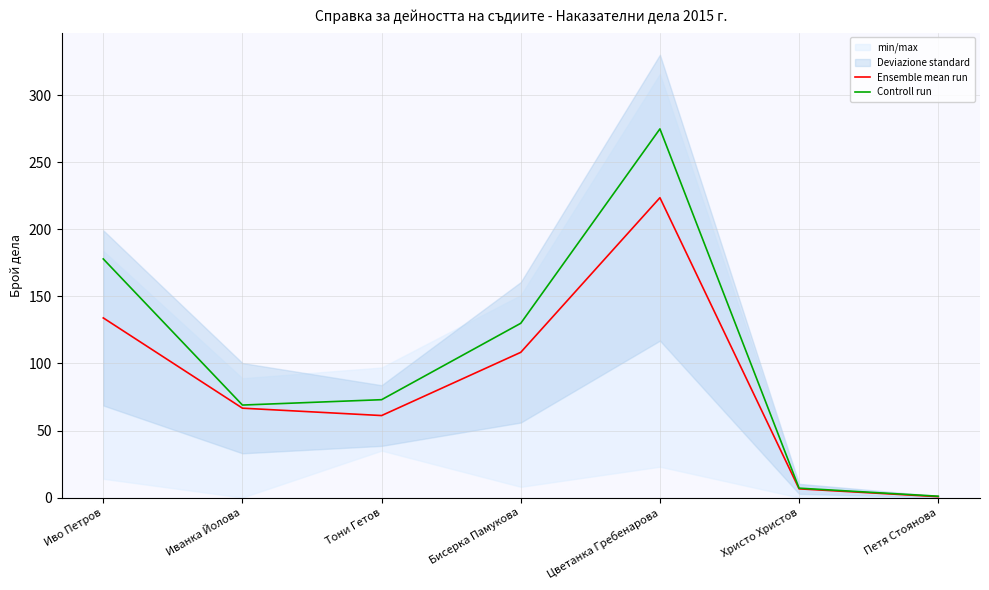

Reading left to right, what are all the values shown in this chart?

Ensemble mean run: 134.0	66.7	61.2	108.3	223.7	6.5	0.7
Controll run: 178.0	69.0	73.0	130.0	275.0	7.0	1.0